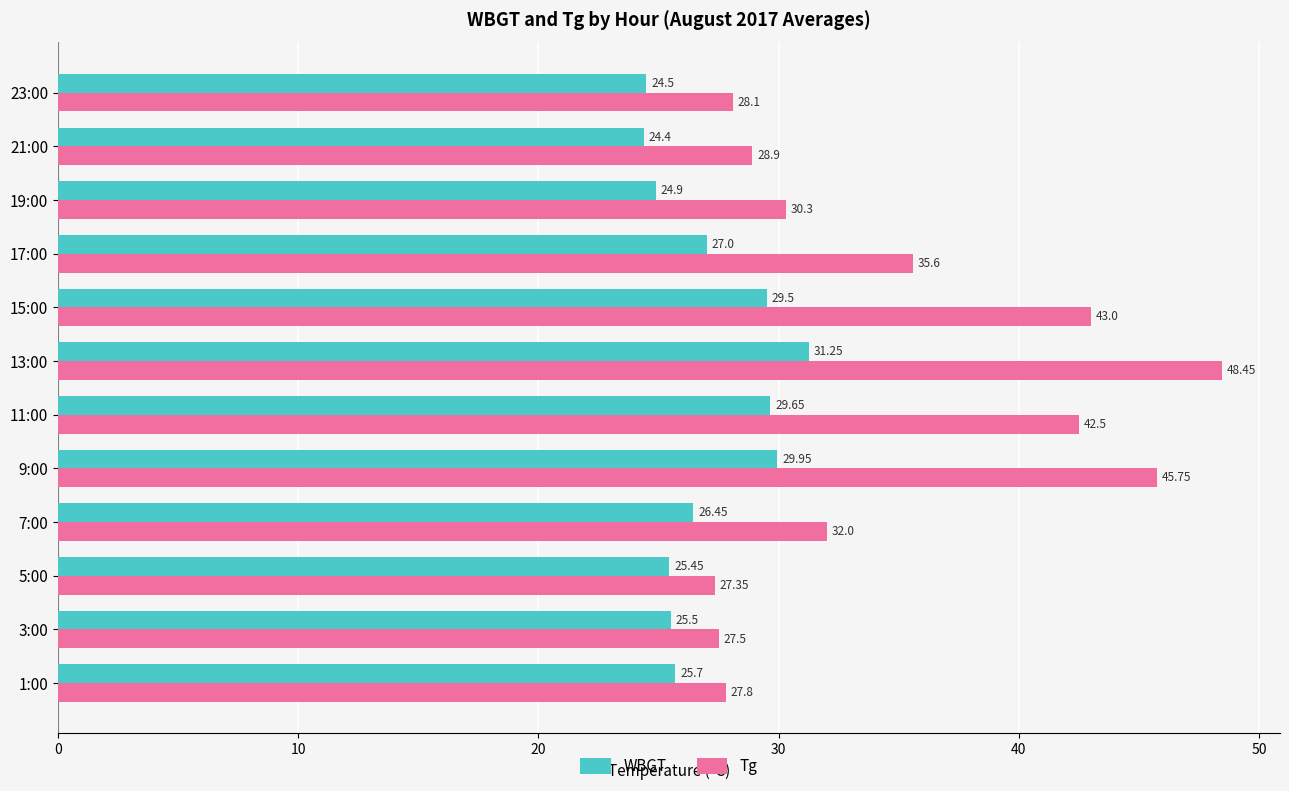

List the series in order of their overall mean, lowest first.

WBGT, Tg